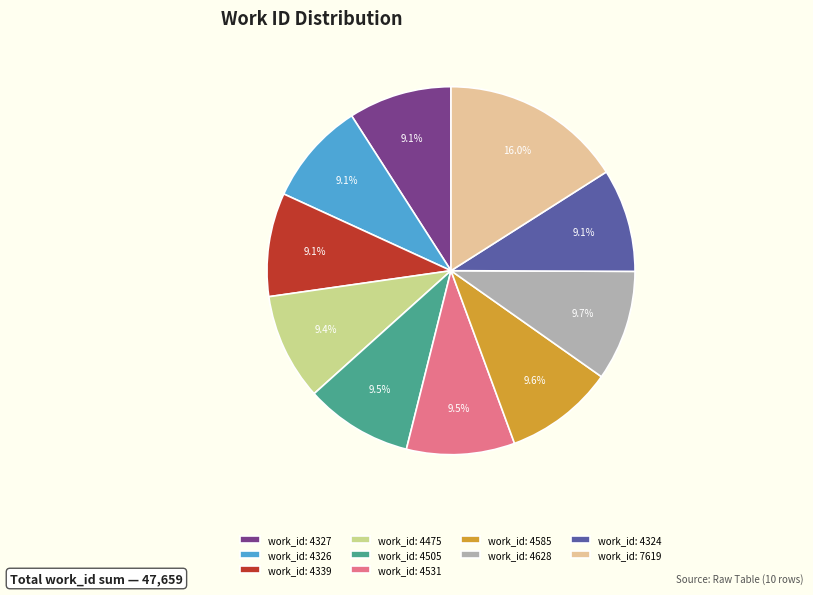

Does work_id: 4585 represent more than half of the total?

No